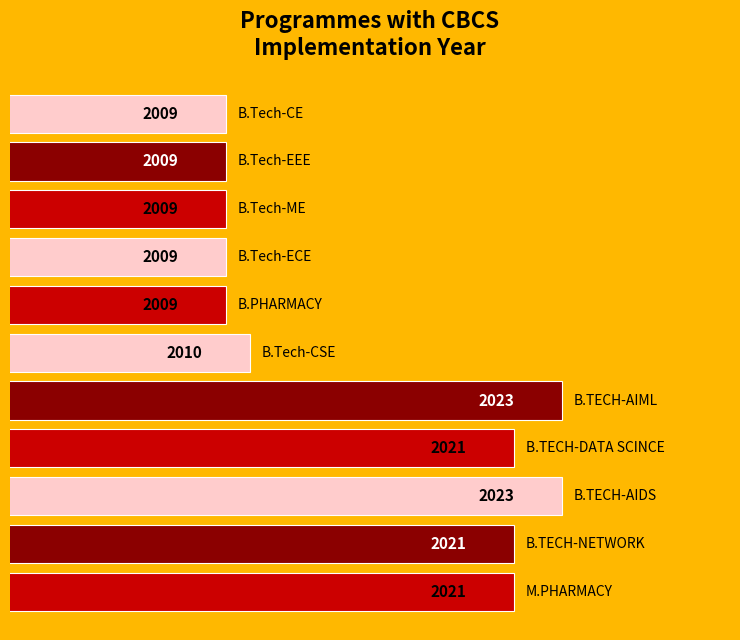

What is the value of the 2nd bar from the top?

2009